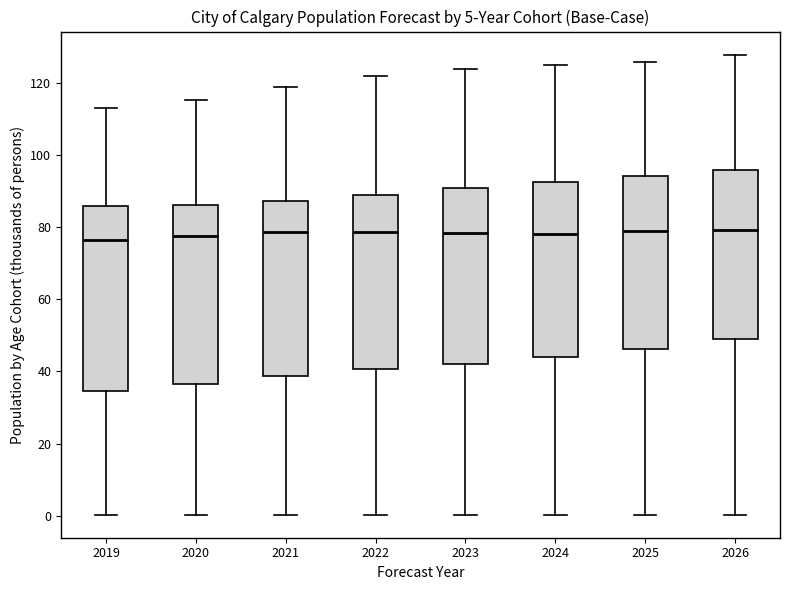

Reading left to right, transcribe this box plot: for each box, give where its median line is, the range the box spans, and where its two whiskers end, as read against the y-axis. The values are not printed on the chart, so give them approximately, as read against the axis.

2019: median 76, box 34 to 86, whiskers 0 to 114
2020: median 78, box 36 to 86, whiskers 0 to 116
2021: median 78, box 38 to 88, whiskers 0 to 118
2022: median 78, box 40 to 88, whiskers 0 to 122
2023: median 78, box 42 to 90, whiskers 0 to 124
2024: median 78, box 44 to 92, whiskers 0 to 124
2025: median 80, box 46 to 94, whiskers 0 to 126
2026: median 80, box 48 to 96, whiskers 0 to 128